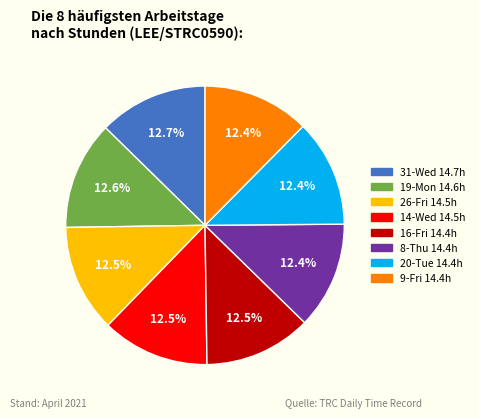

Count the number of slices in the pie.

8